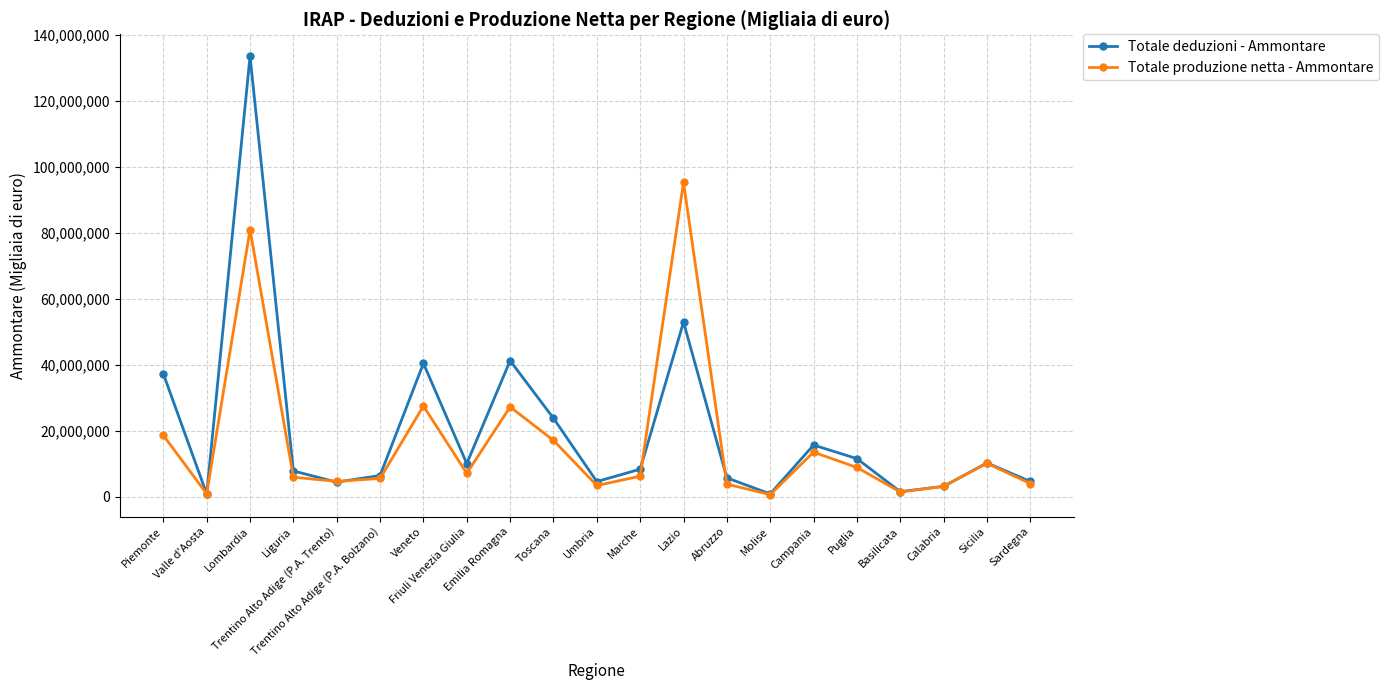

What is the label of the 8th point from the left?

Friuli Venezia Giulia